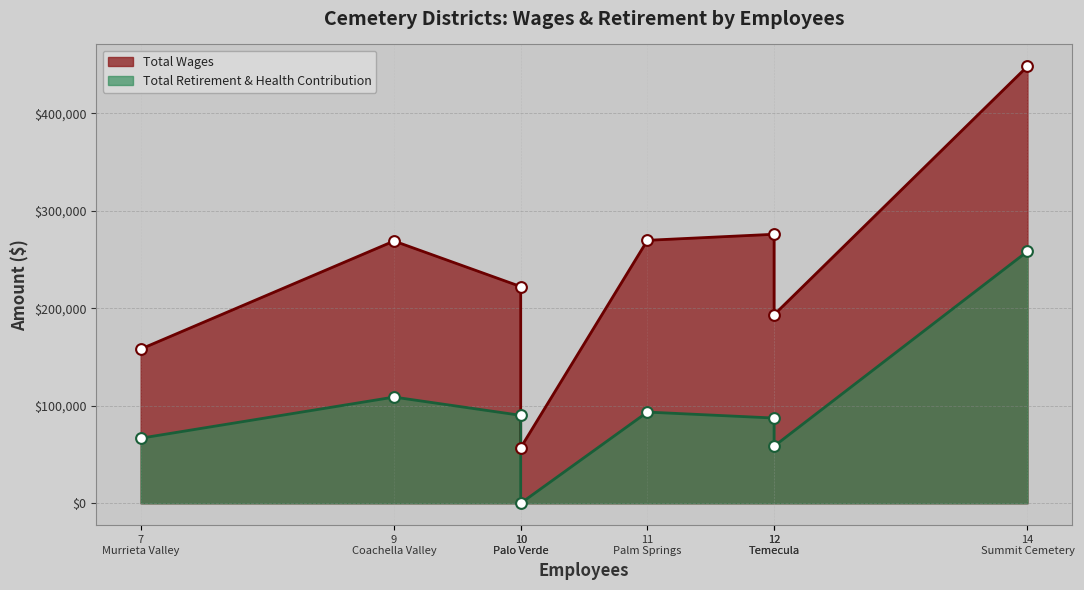

Which series reaches the minimum Y coordinate?

Total Retirement & Health Contribution